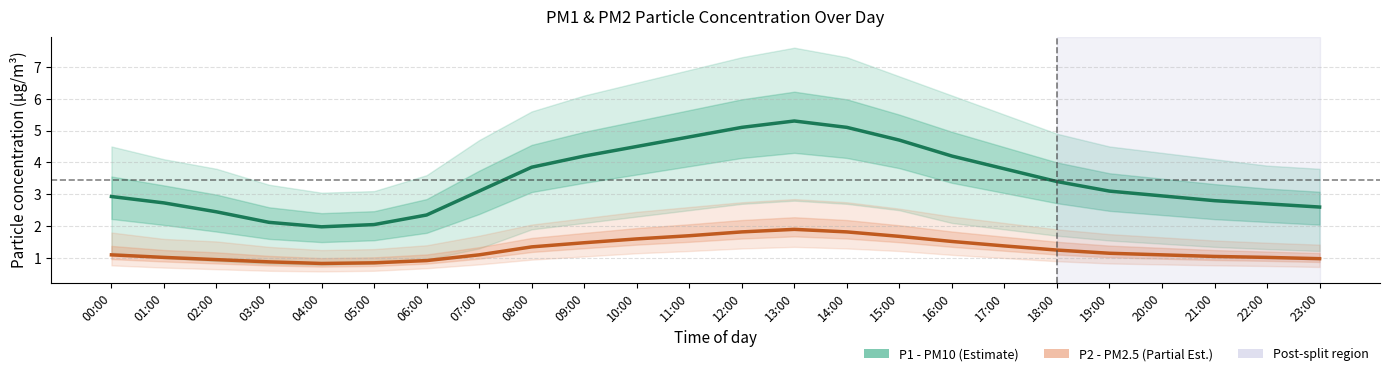

At how many categories does at least one series exceed 2?

23